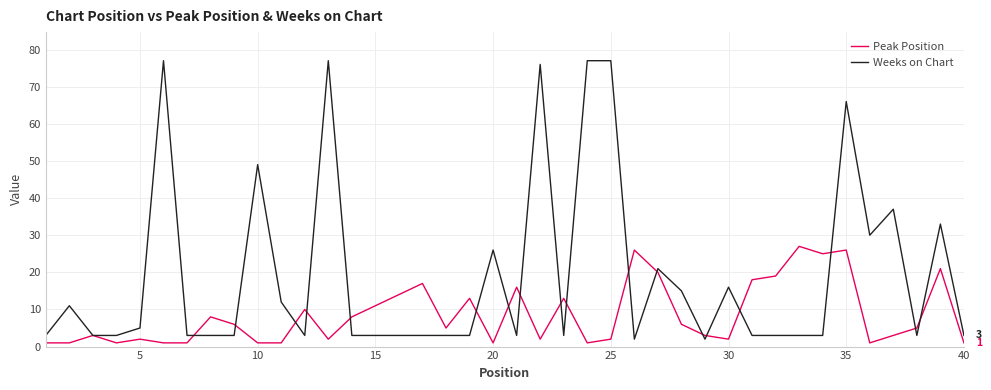

Which series has the largest total across all categories?

Weeks on Chart